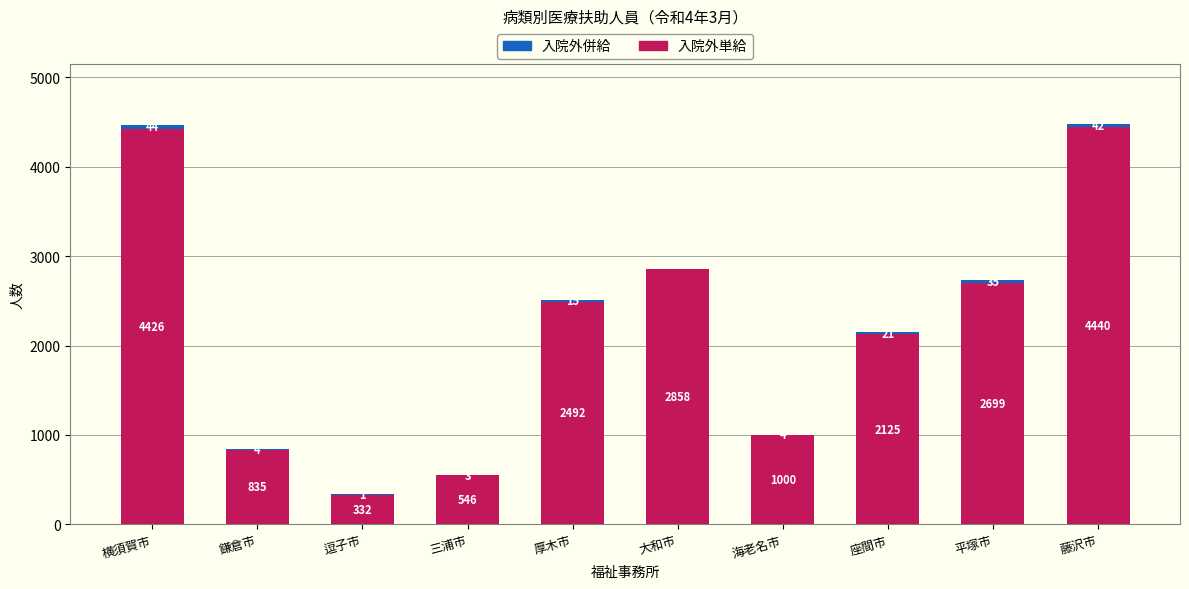

The 入院外単給 series shows 6869 at 横須賀市. True or false?

False